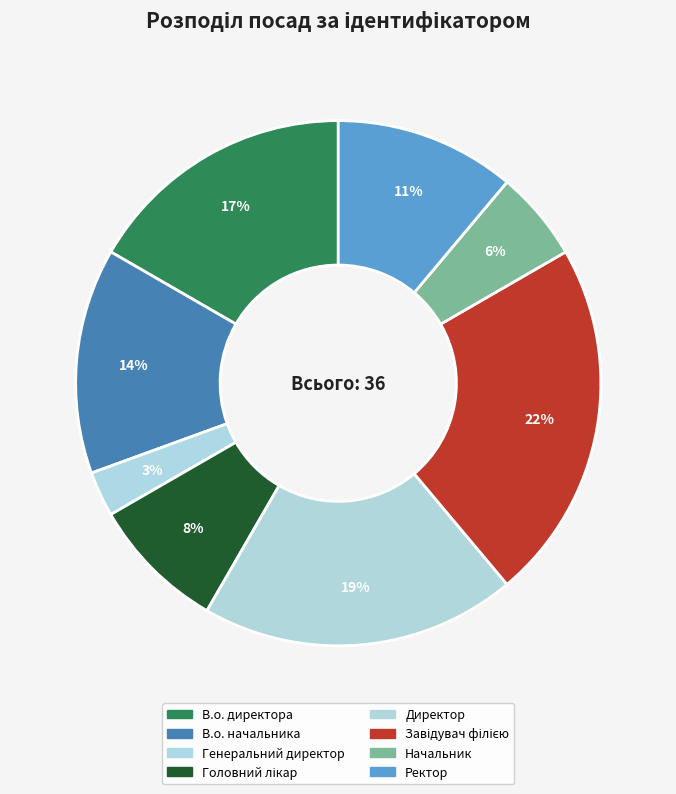

Does any single category account for the majority?

No